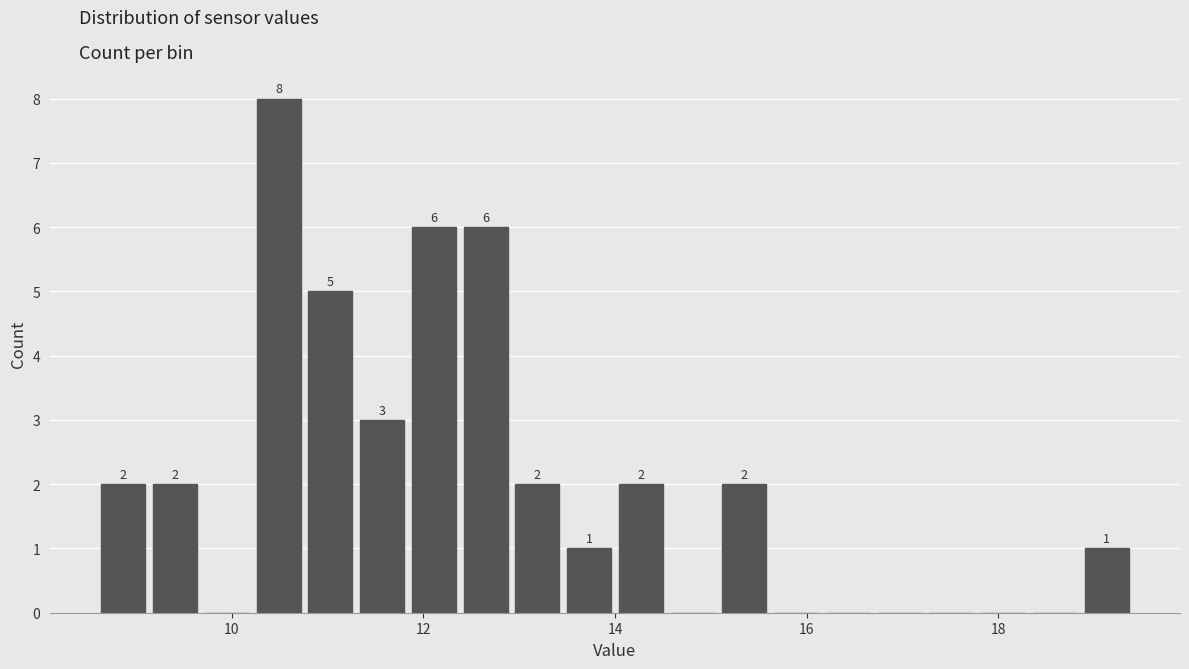

Read against the x-axis, roughly where is the centre of the tallest bar?

10.4